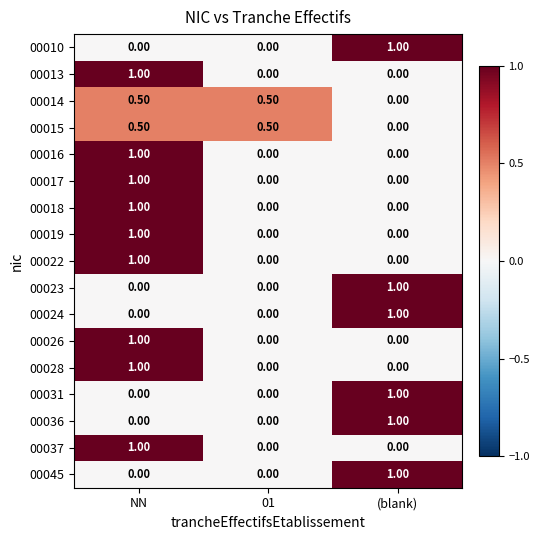

Which category has the highest value in the 00019 series?

NN